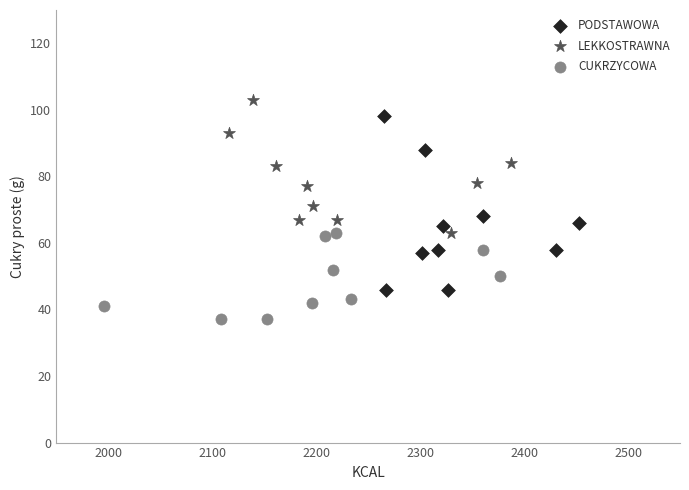

Which series has the largest Y range (max minus min)?

PODSTAWOWA